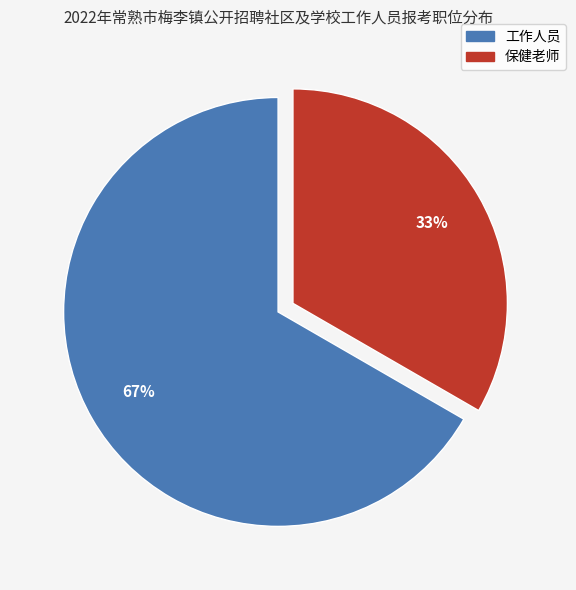

The 工作人员 slice represents 80% of the pie. True or false?

False